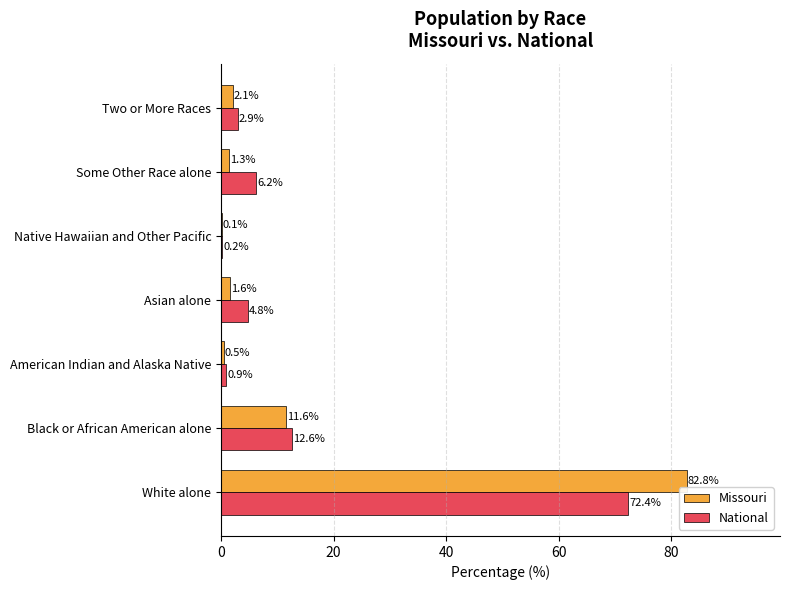

What is the total value across all series at White alone?

155.2